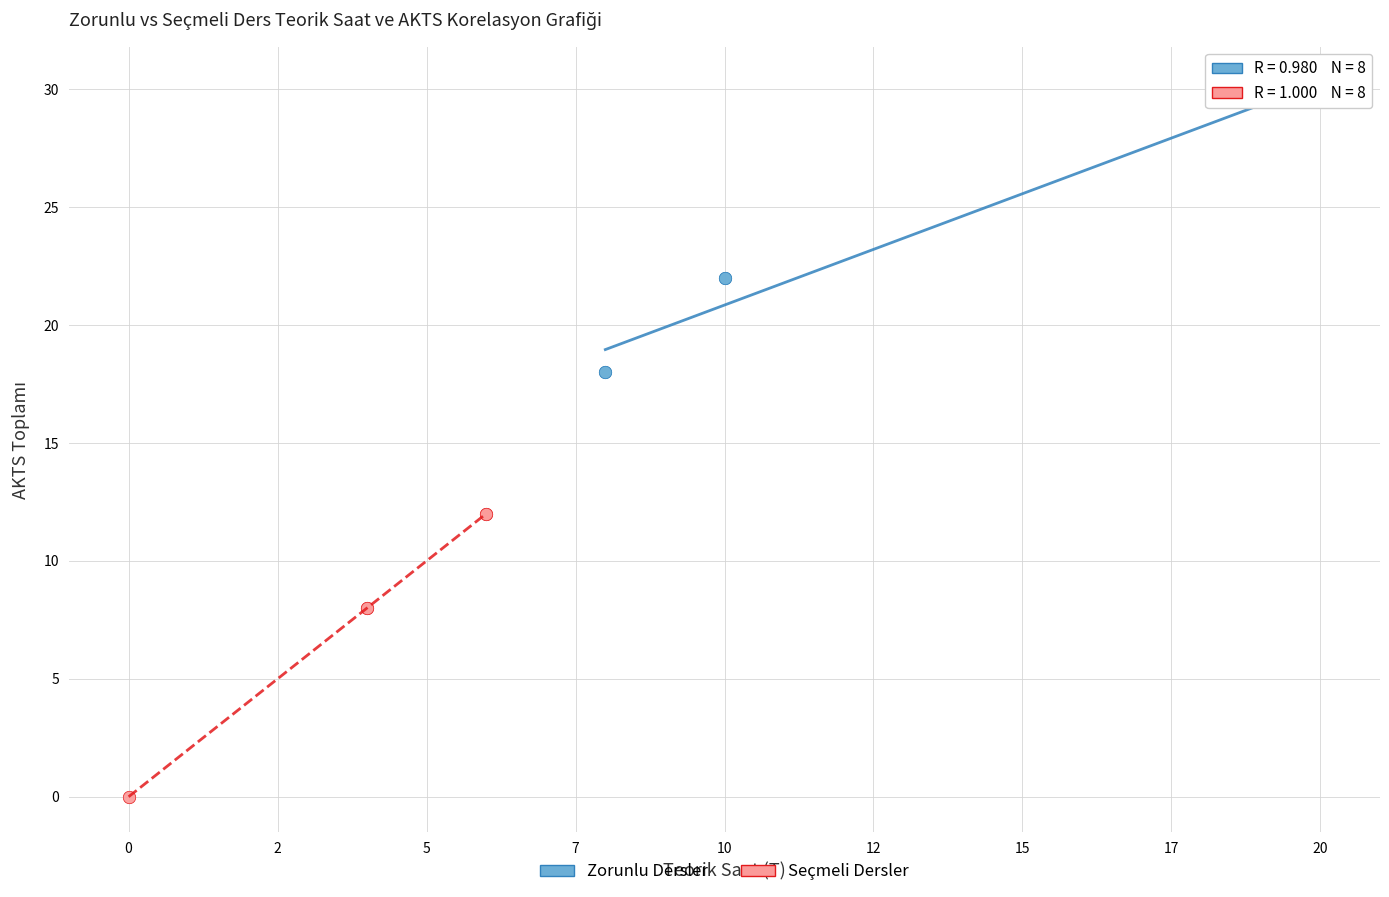

Which series reaches the maximum Y coordinate?

Zorunlu Dersler